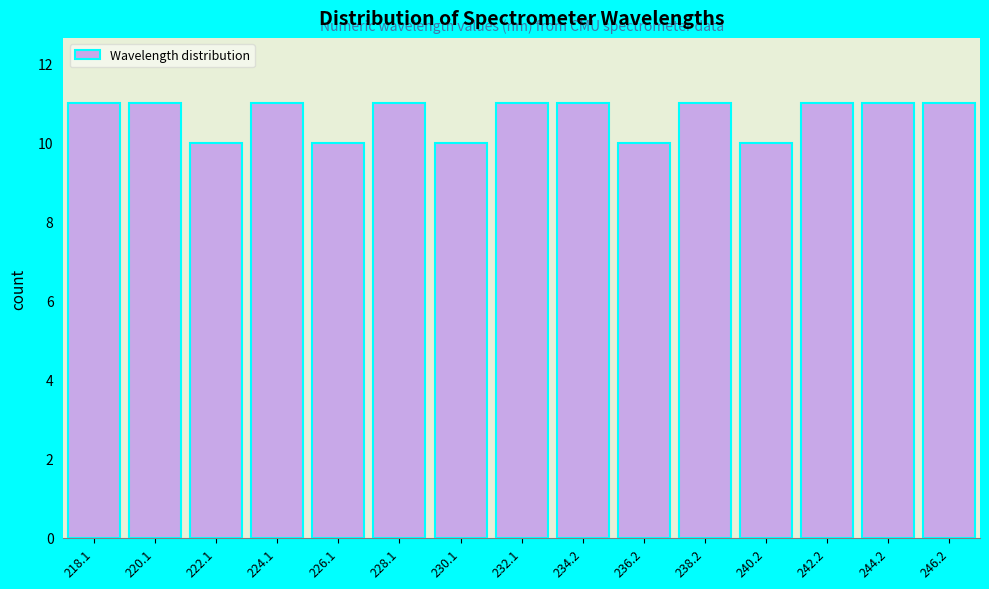

Reading right to left, transcribe all the data shown in this chart.

246.2=11	244.2=11	242.2=11	240.2=10	238.2=11	236.2=10	234.2=11	232.1=11	230.1=10	228.1=11	226.1=10	224.1=11	222.1=10	220.1=11	218.1=11